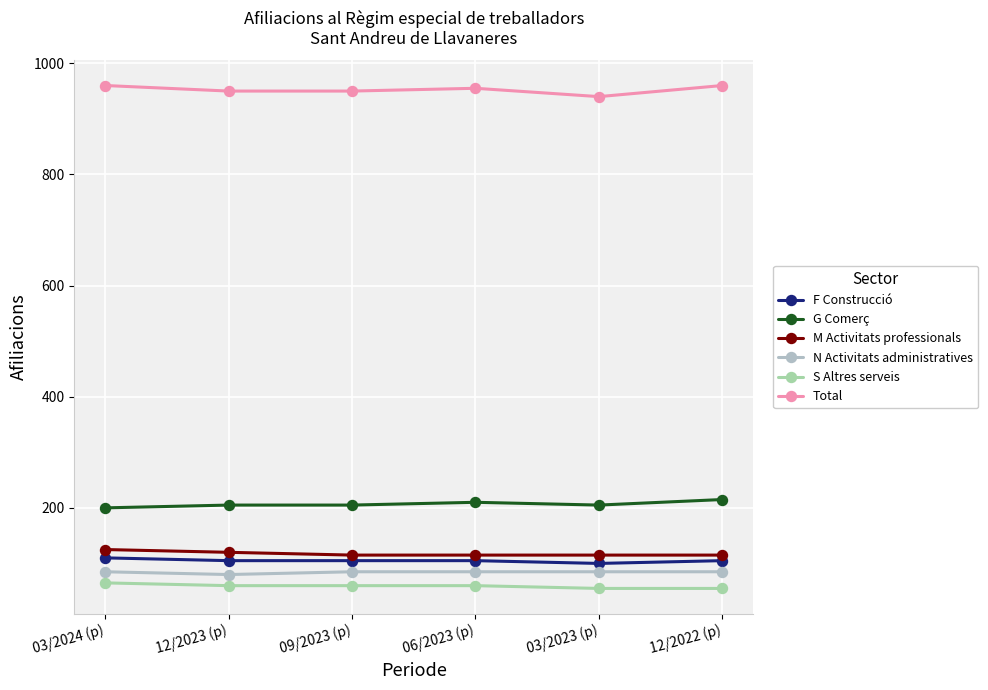

At 12/2023 (p), list the series in order from smallest to largest.

S Altres serveis, N Activitats administratives, F Construcció, M Activitats professionals, G Comerç, Total